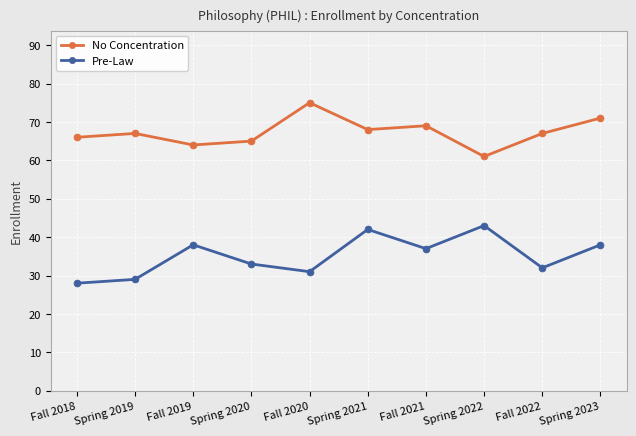

Does the chart have visible grid lines?

Yes